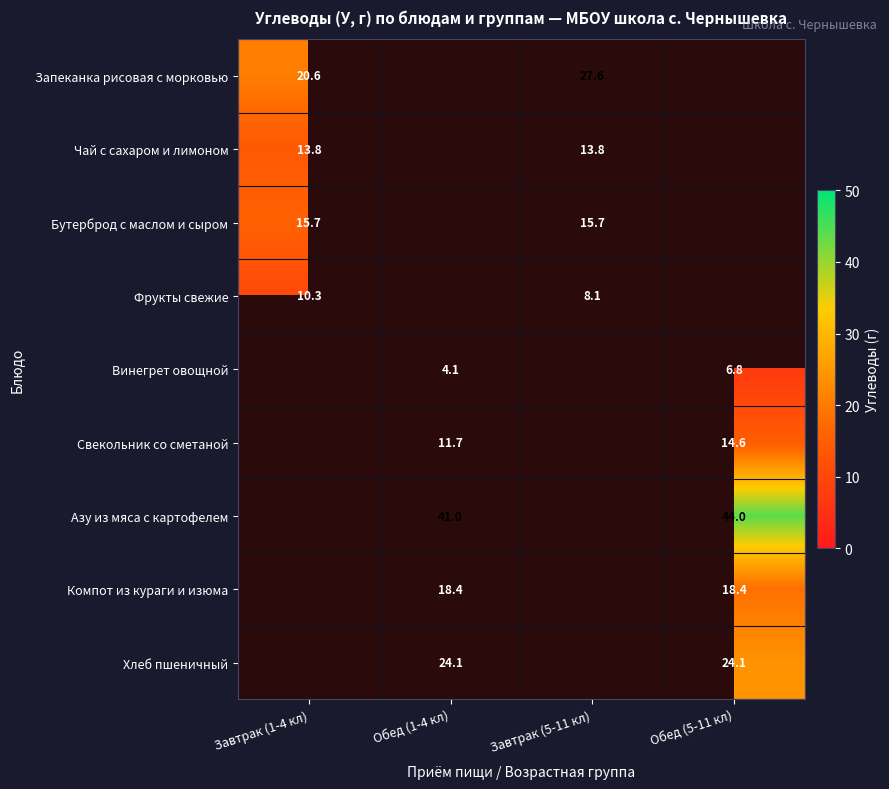

Between Завтрак (1-4 кл) and Обед (5-11 кл), which is larger?

Обед (5-11 кл)